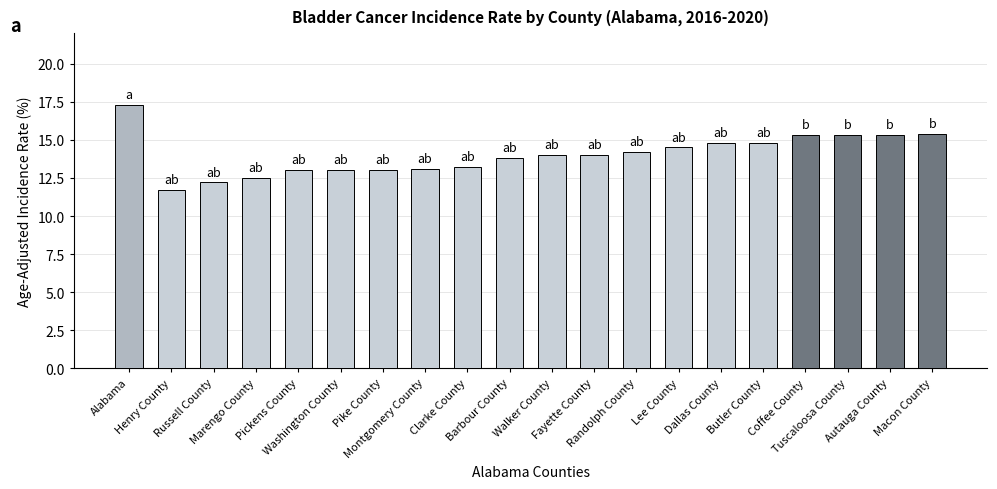

What position from the left is Tuscaloosa County?

18